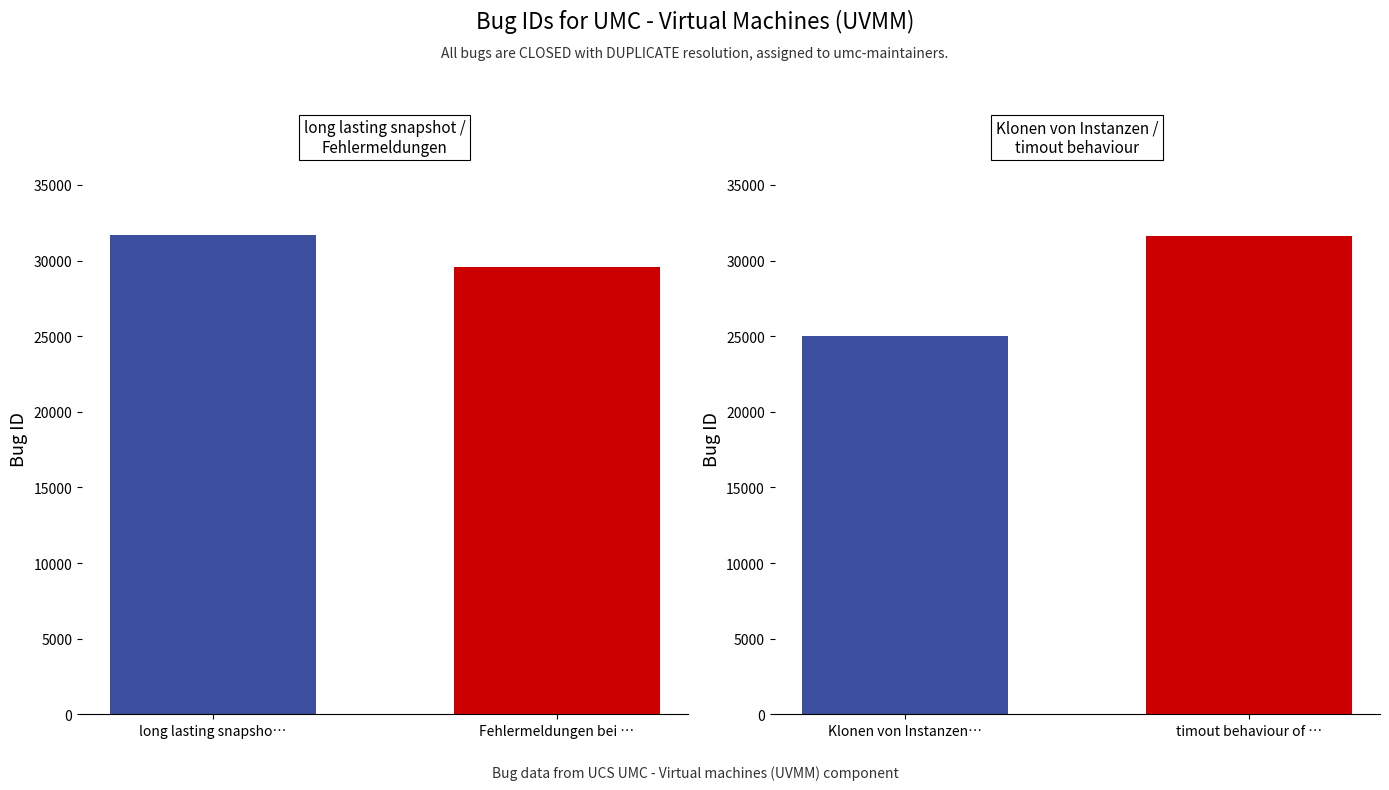

What position from the left is timout behaviour of …?

2